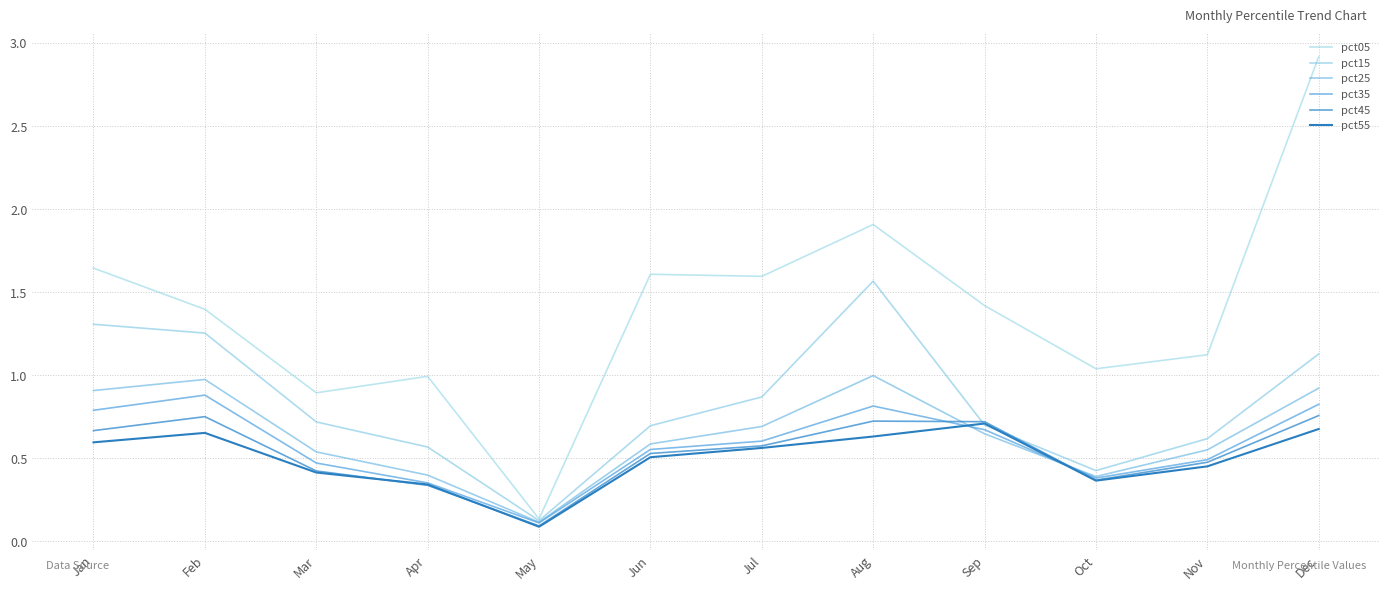

How many distinct data groups are displayed?

6